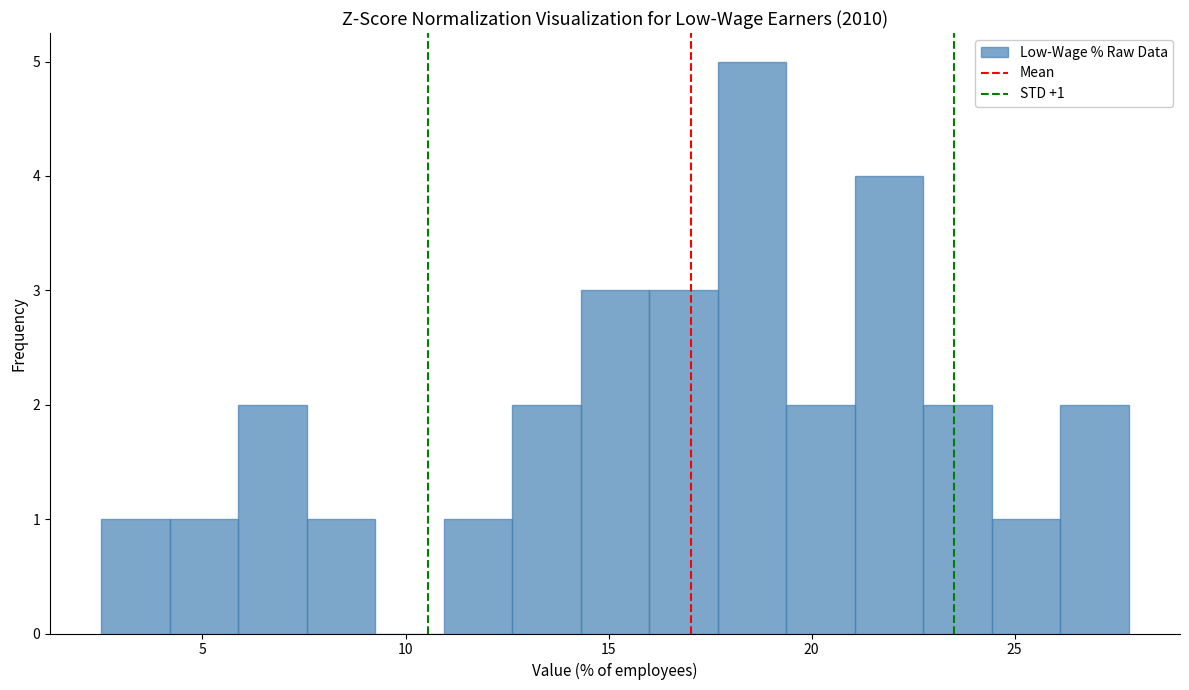

Around what value on the x-axis is the tallest bar? Give the approximate position of its centre, as read against the axis.

18.5